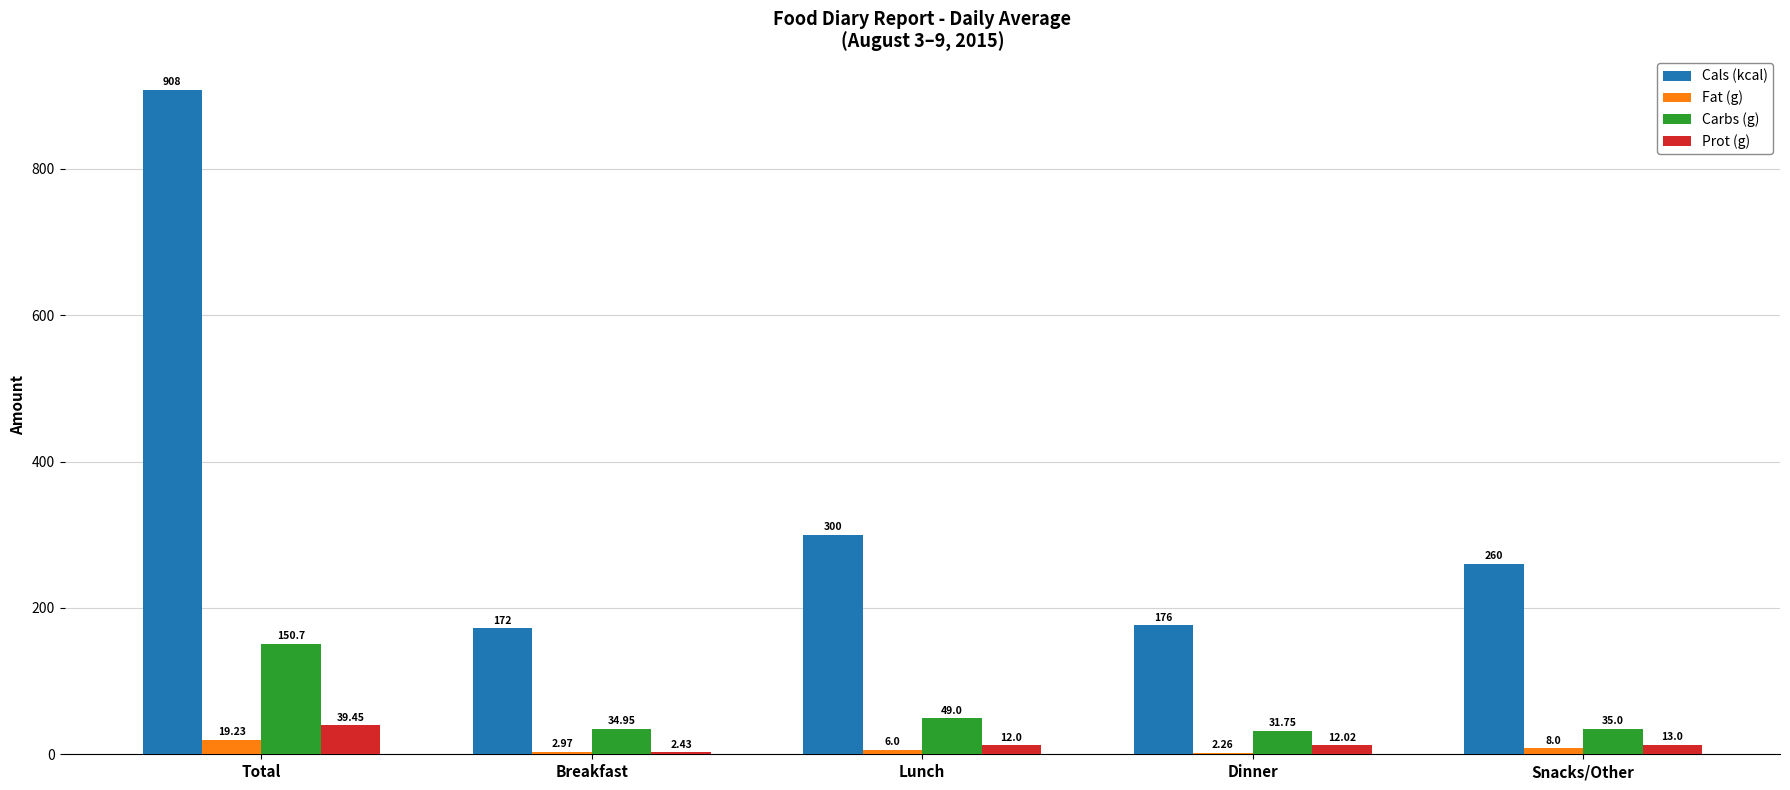

What is the sum of all Cals (kcal) values?

1816.0